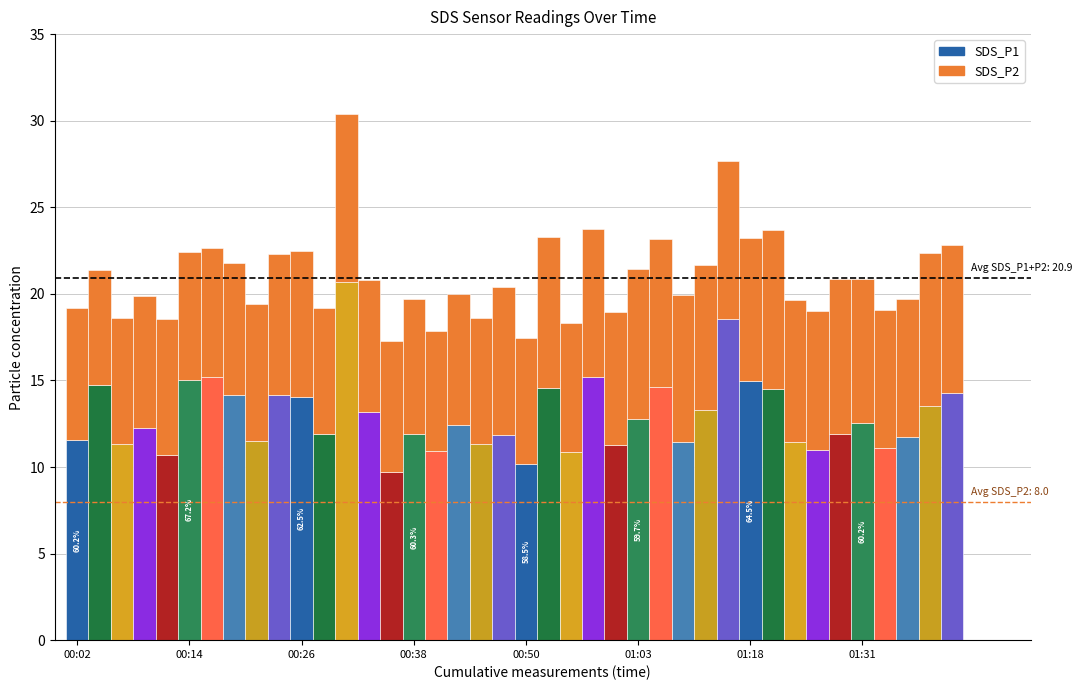

Is it true that SDS_P1 equals 10.9 at 22?

True